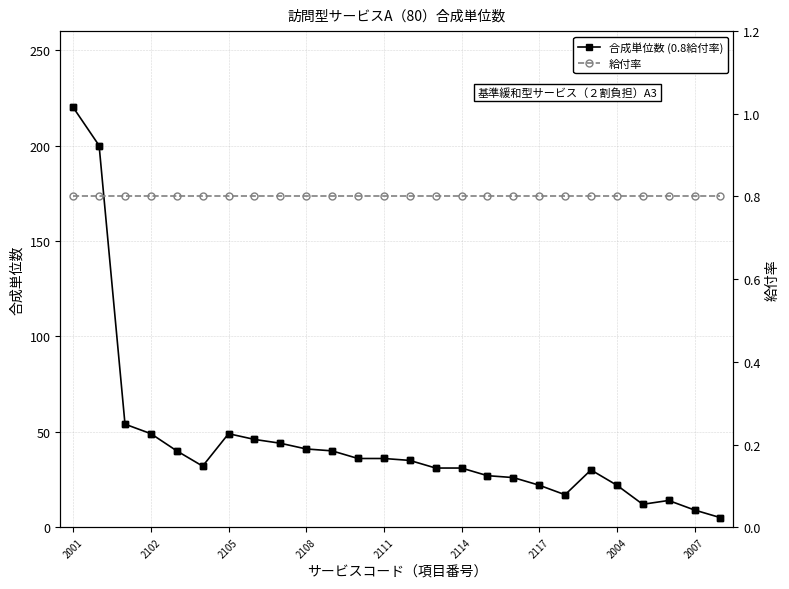

The value of 合成単位数 (0.8給付率) at 23 is 18.4. True or false?

False